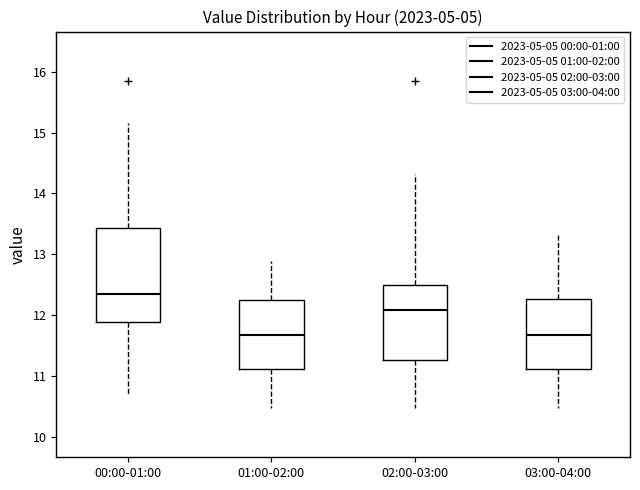

Where is the upper edge of the box for 02:00-03:00 on the y-axis? The values are not printed on the chart, so give them approximately, as read against the axis.

12.5